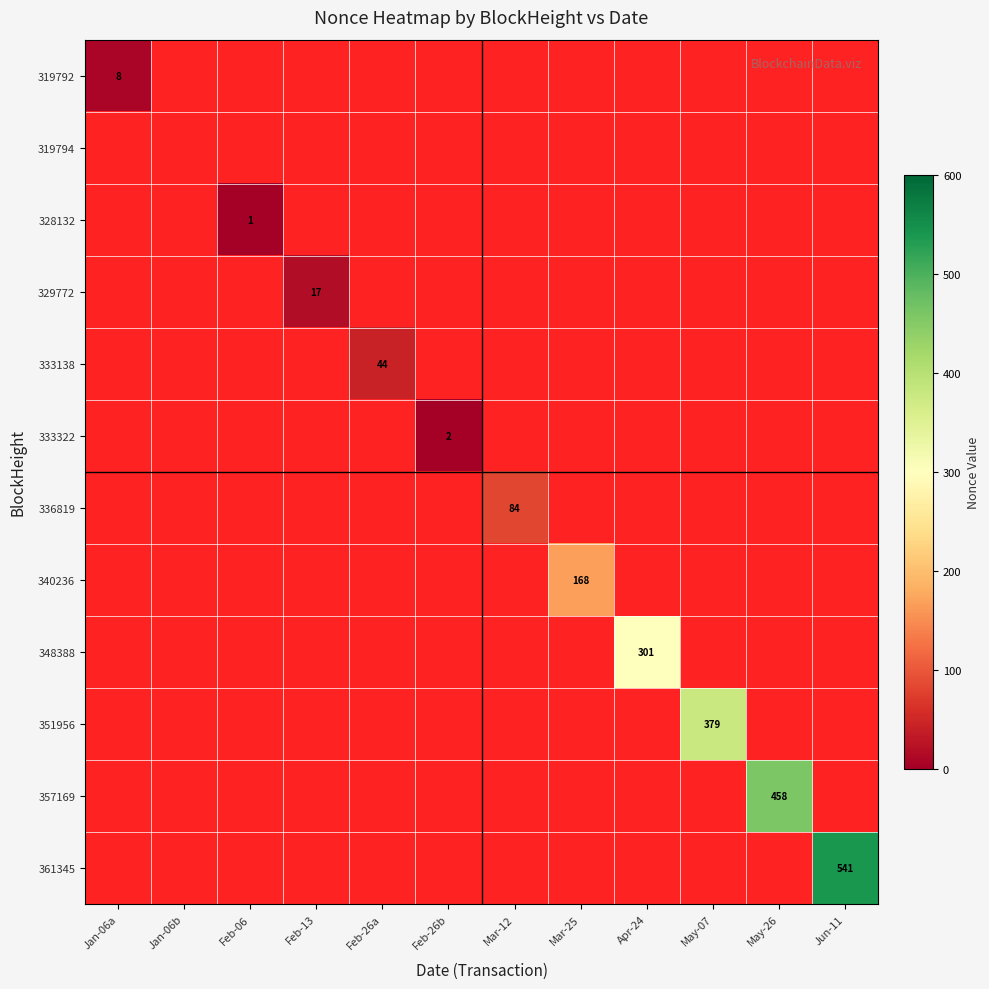

Which category has the highest value across all series?

Jun-11